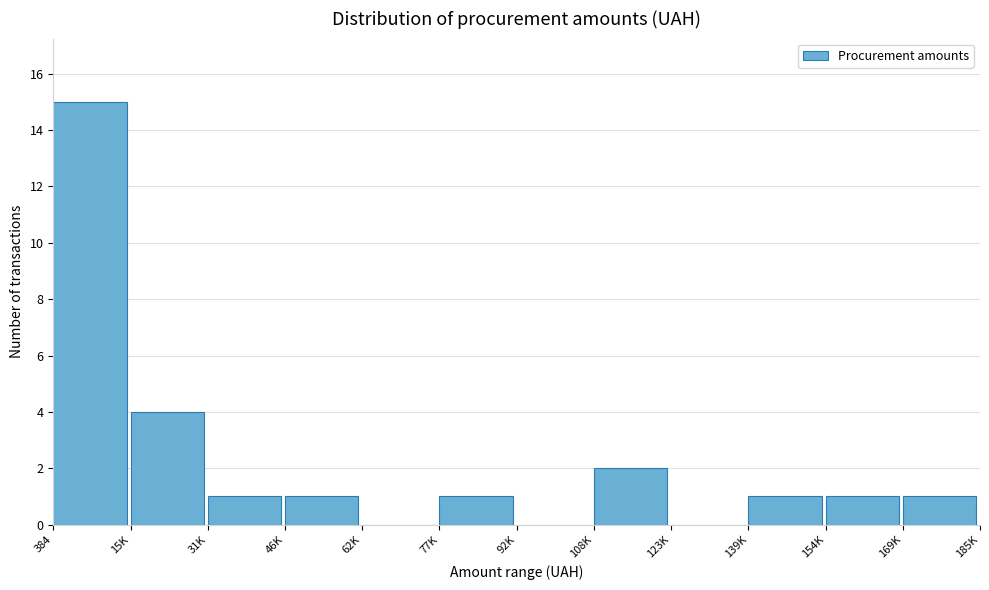

Reading right to left, what are all the values shown in this chart?

169K=1	154K=1	139K=1	123K=0	108K=2	92K=0	77K=1	62K=0	46K=1	31K=1	15K=4	384=15